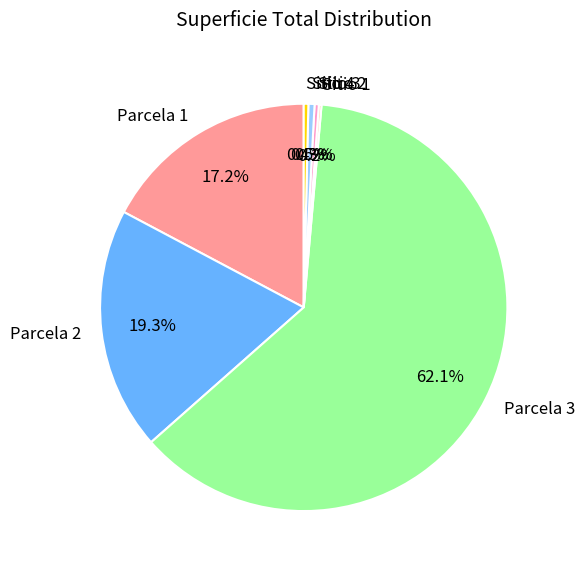

What percentage is NOT represented by Parcela 2?

80.7%